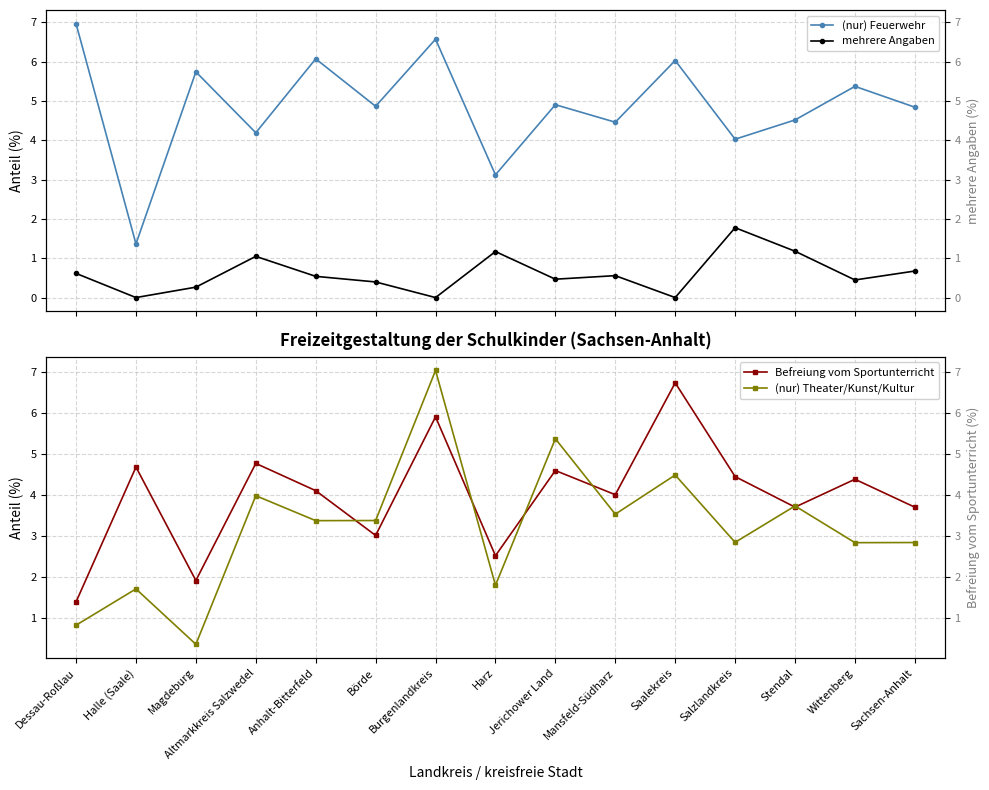

Reading left to right, transcribe all the data shown in this chart.

(nur) Feuerwehr: 7.0	1.4	5.7	4.2	6.1	4.9	6.6	3.1	4.9	4.5	6.0	4.0	4.5	5.4	4.8
mehrere Angaben: 0.6	0.0	0.3	1.0	0.5	0.4	0.0	1.2	0.5	0.6	0.0	1.8	1.2	0.4	0.7
Befreiung vom Sportunterricht: 1.4	4.7	1.9	4.8	4.1	3.0	5.9	2.5	4.6	4.0	6.7	4.4	3.7	4.4	3.7
(nur) Theater/Kunst/Kultur: 0.8	1.7	0.4	4.0	3.4	3.4	7.0	1.8	5.4	3.5	4.5	2.8	3.7	2.8	2.8